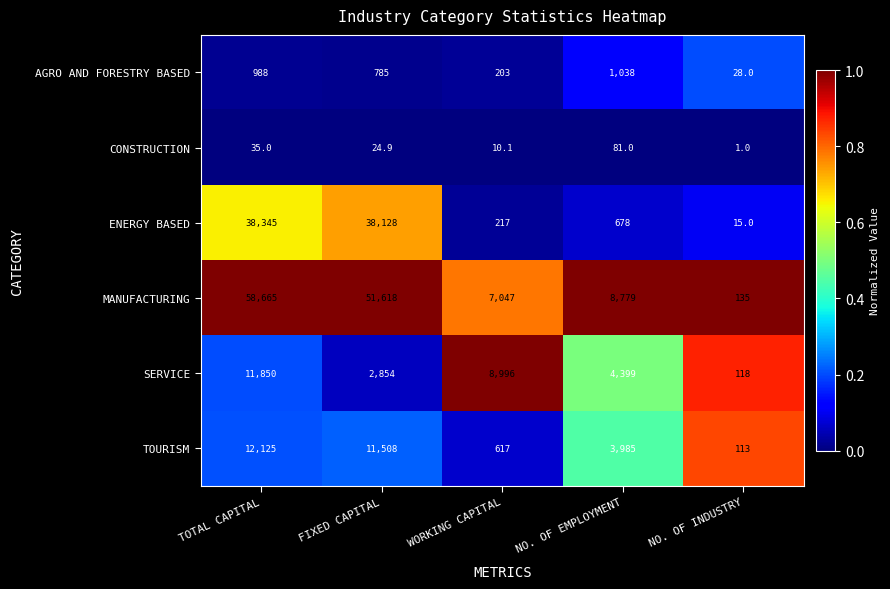

What is the sum of all MANUFACTURING values?

126244.0